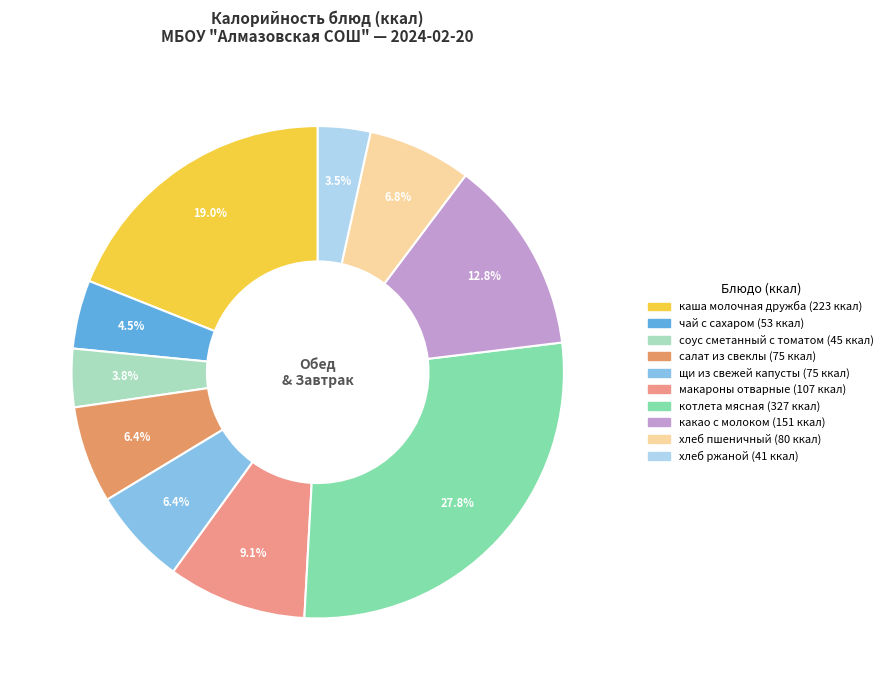

Does any single category account for the majority?

No